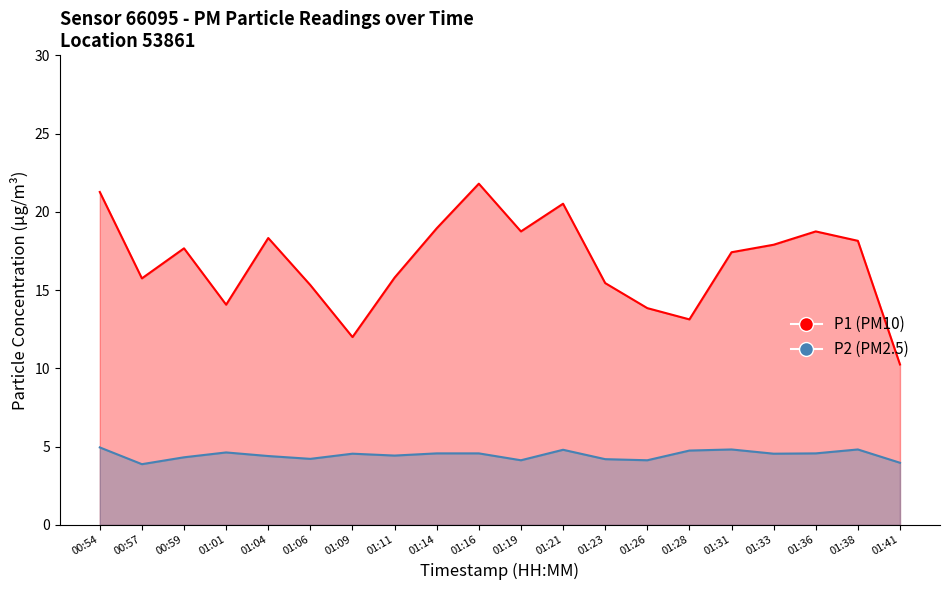

How many interior local peaks does the P1 series have?

5